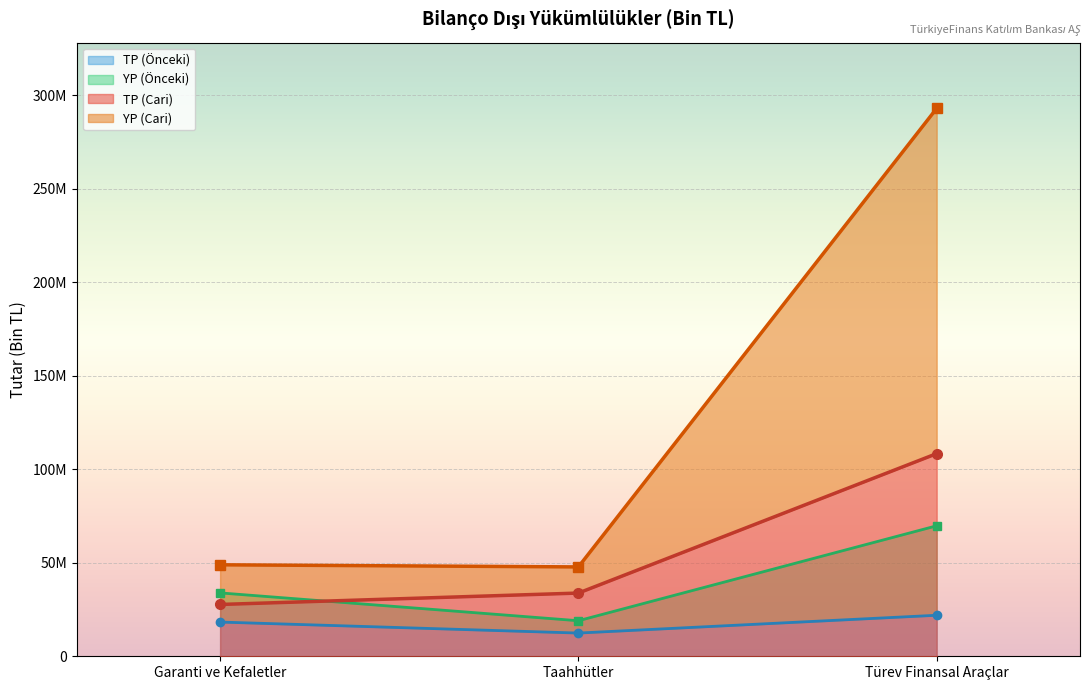

Which category has the highest value in the TP (Önceki) series?

Türev Finansal Araçlar